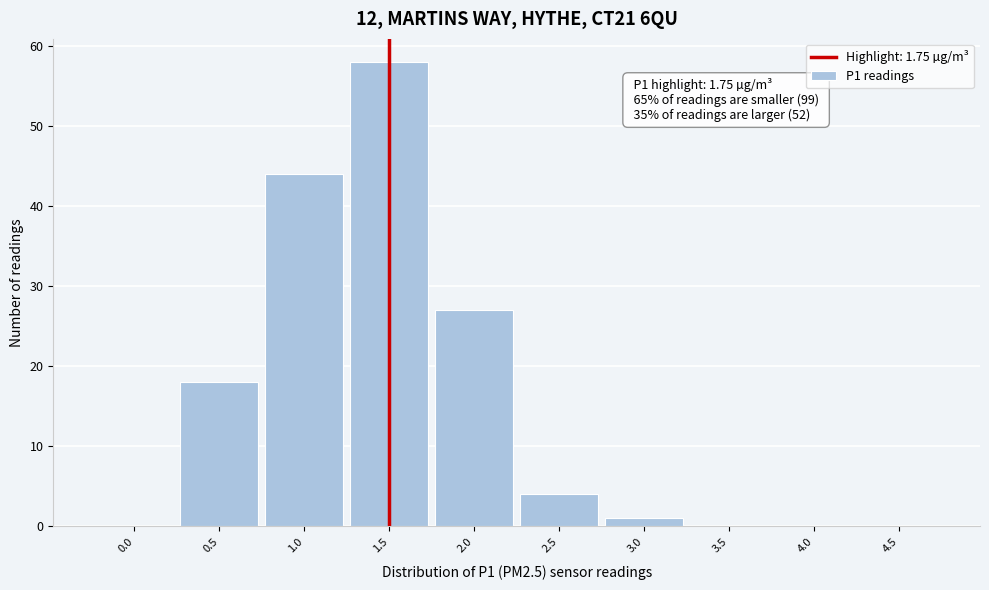

Reading left to right, what are all the values shown in this chart?

0.0=0	0.5=18	1.0=44	1.5=58	2.0=27	2.5=4	3.0=1	3.5=0	4.0=0	4.5=0